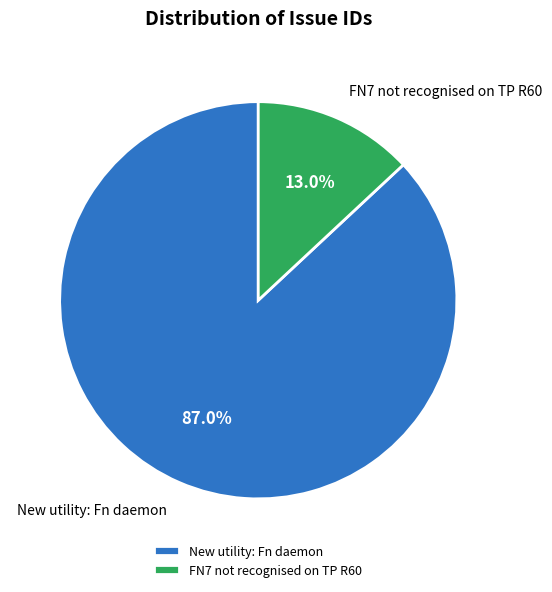

Approximately how many times larger is the value at New utility: Fn daemon compared to FN7 not recognised on TP R60?

6.7